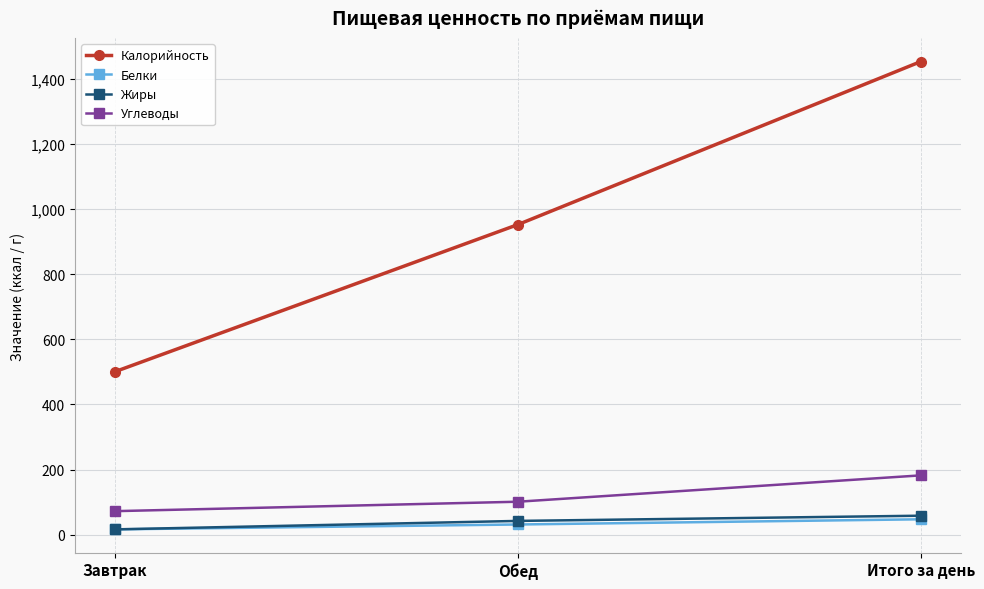

At which label does Жиры reach its peak?

Итого за день